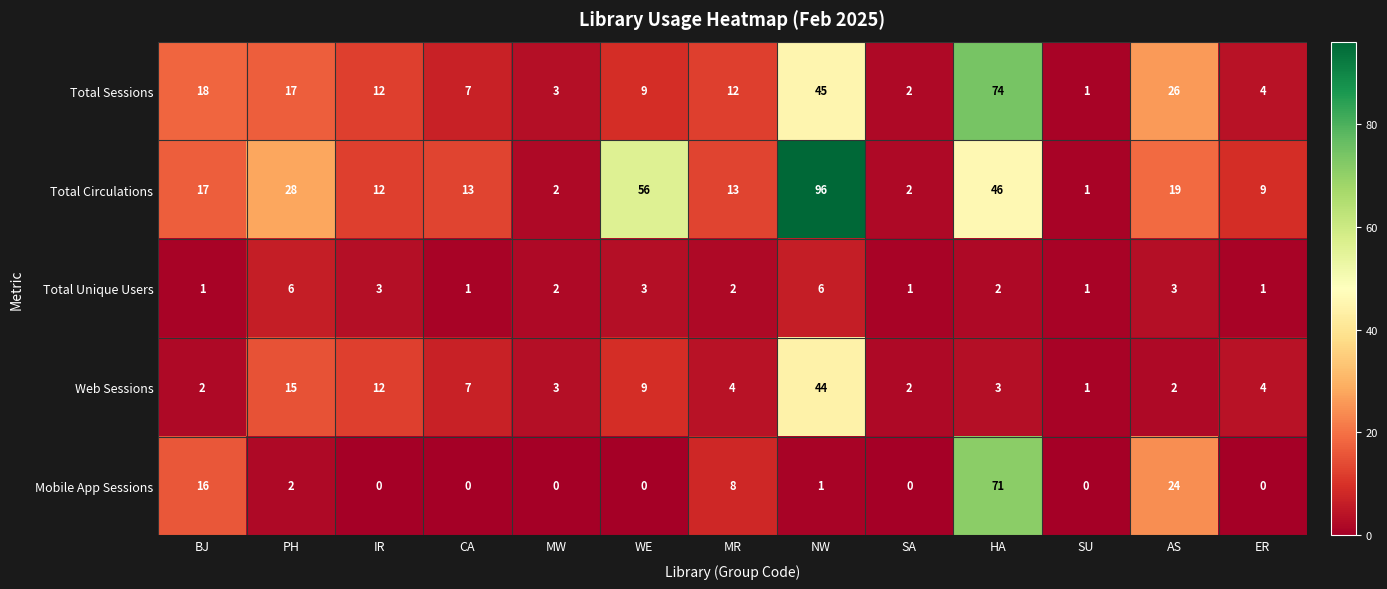

What is the total value across all series at PH?

68